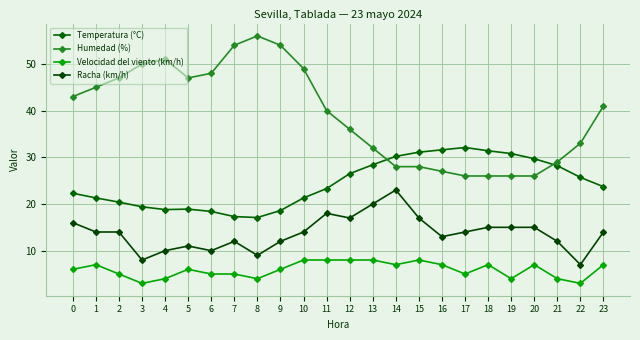

What is the value of the Racha (km/h) point at the 4th from the left?

8.0